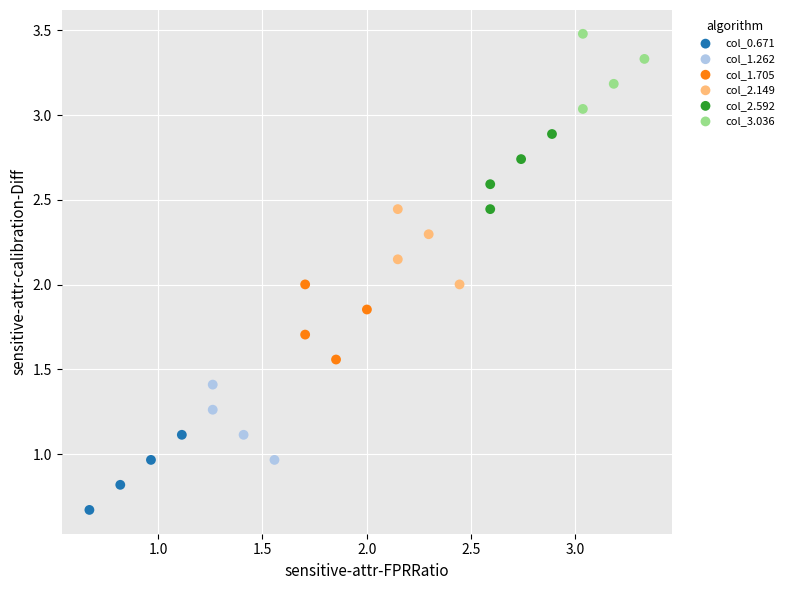

Which series contains the lowest Y value?

col_0.671